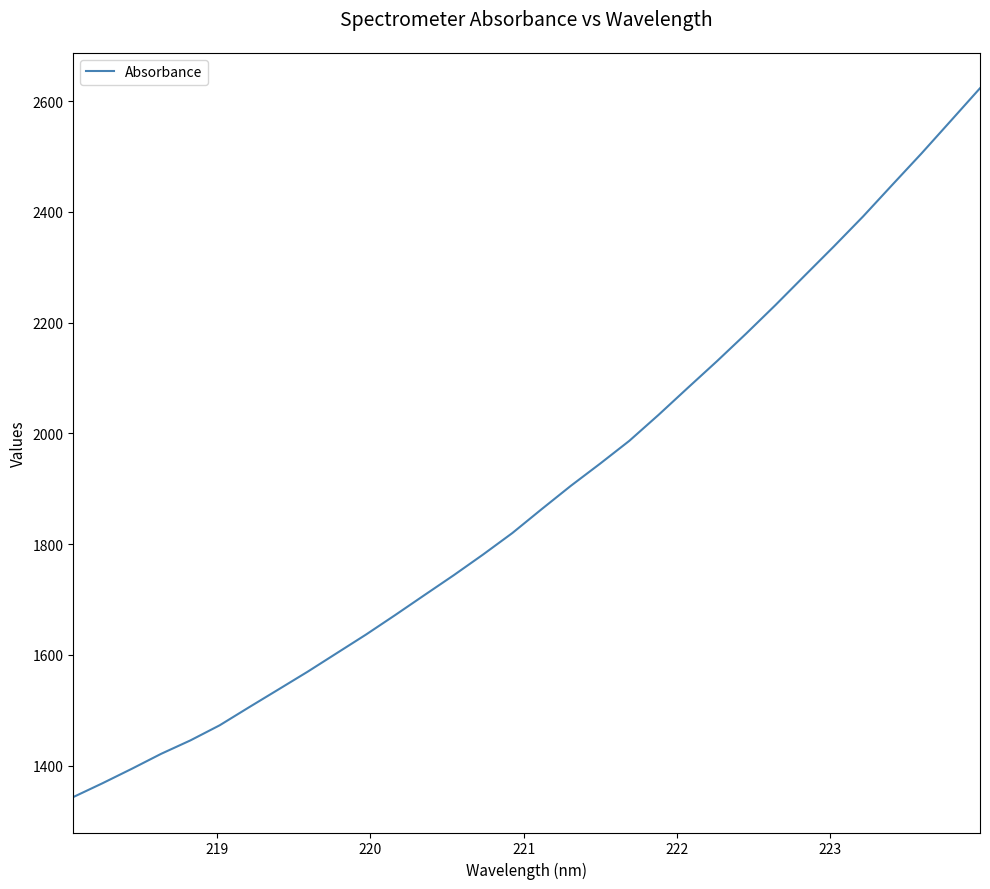

What is the difference between the maximum and minimum values?

1280.1